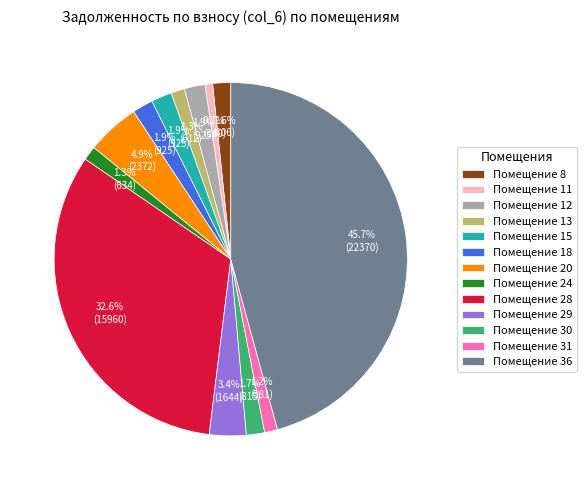

What is the ratio of the value at Помещение 20 to the value at Помещение 30?

2.9